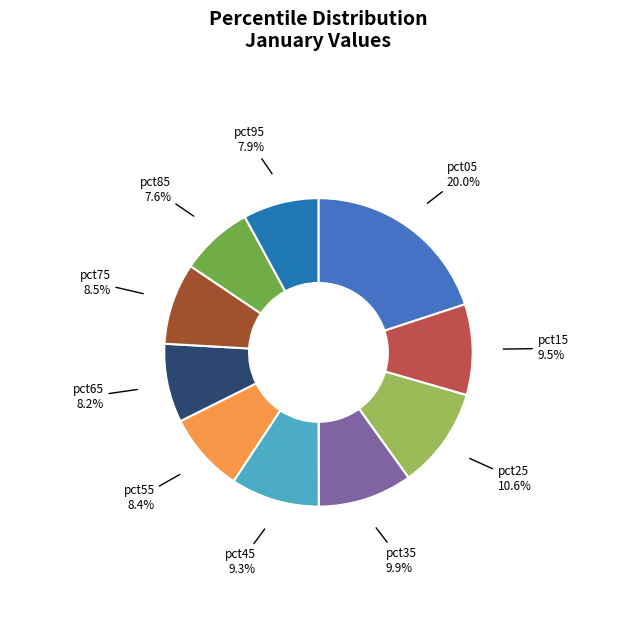

Which slice is the largest?

pct05